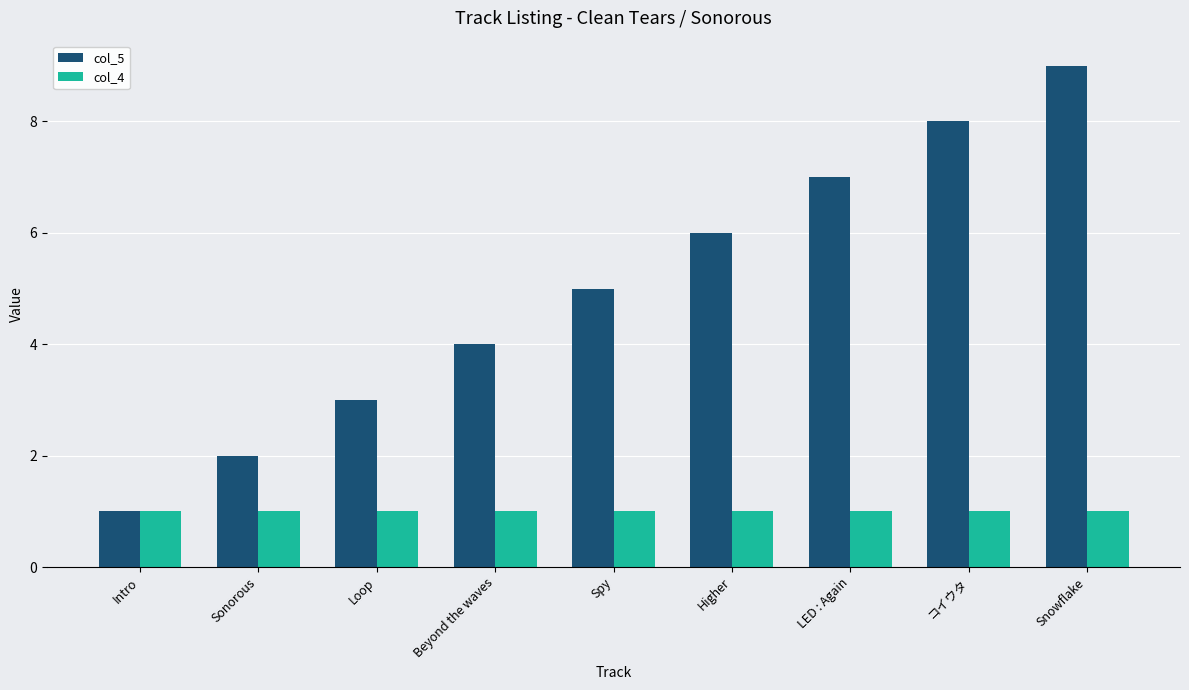

Which series has the largest range (max minus min)?

col_5